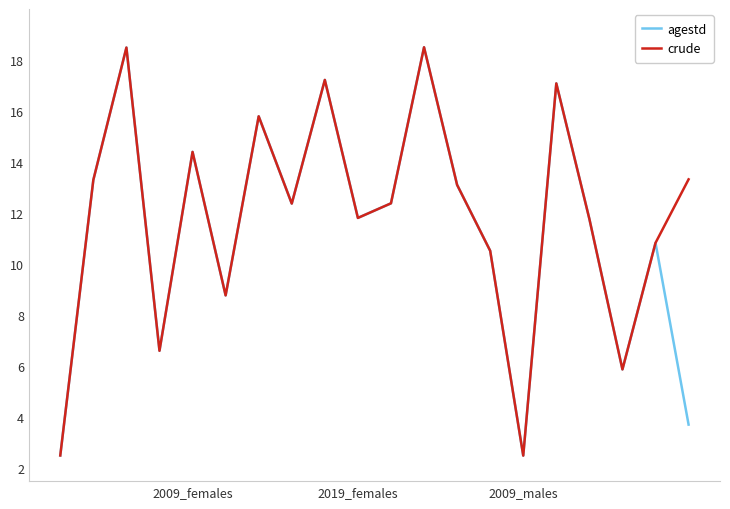

How many lines are shown in the chart?

2